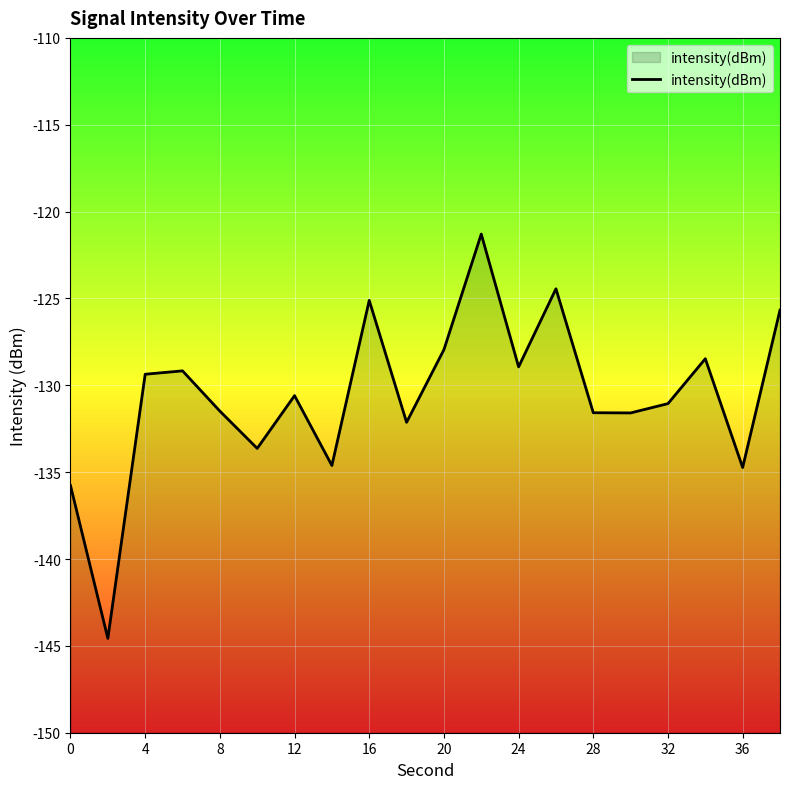

The value at 16 is -125.1. True or false?

True